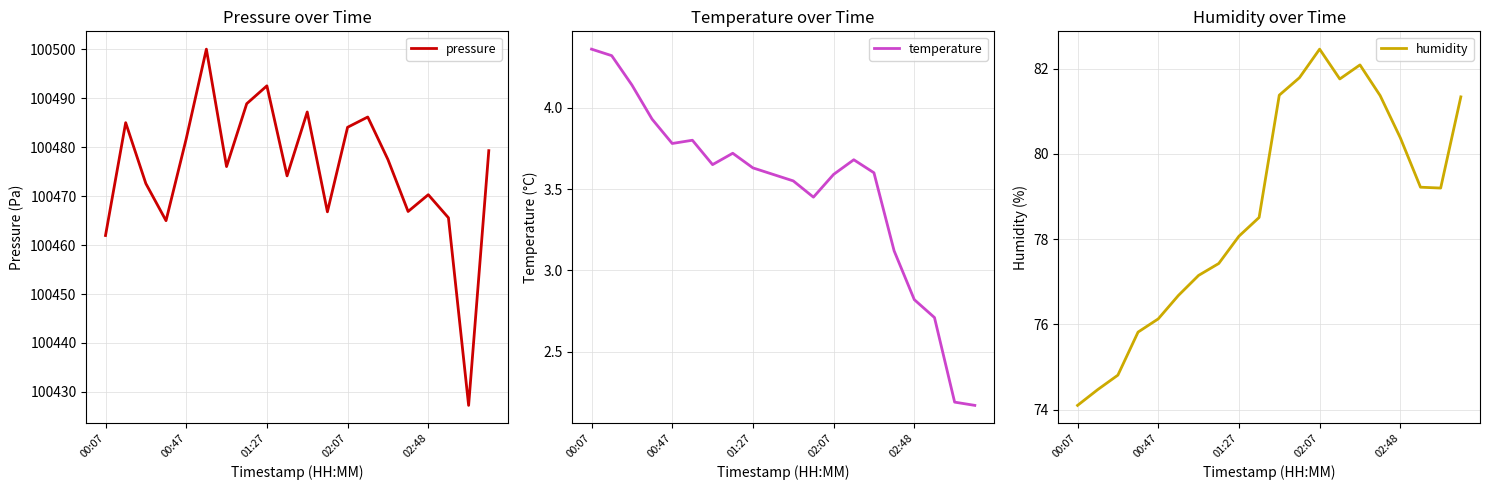

At which category is the sum across all series the highest?

5